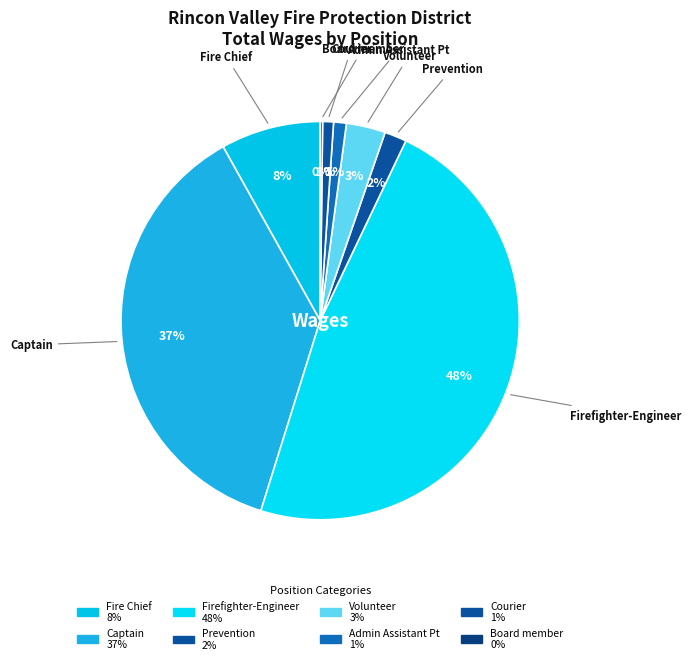

Is the sum of Captain and Volunteer greater than half?

No